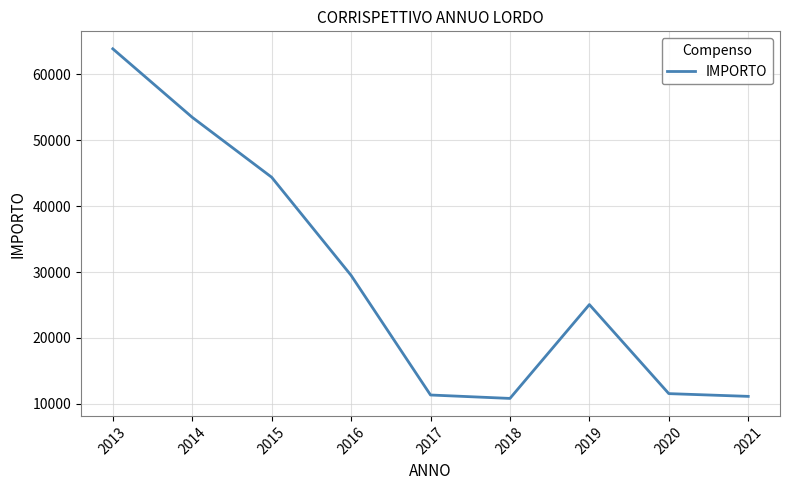

The value at 2019 is 6856. True or false?

False